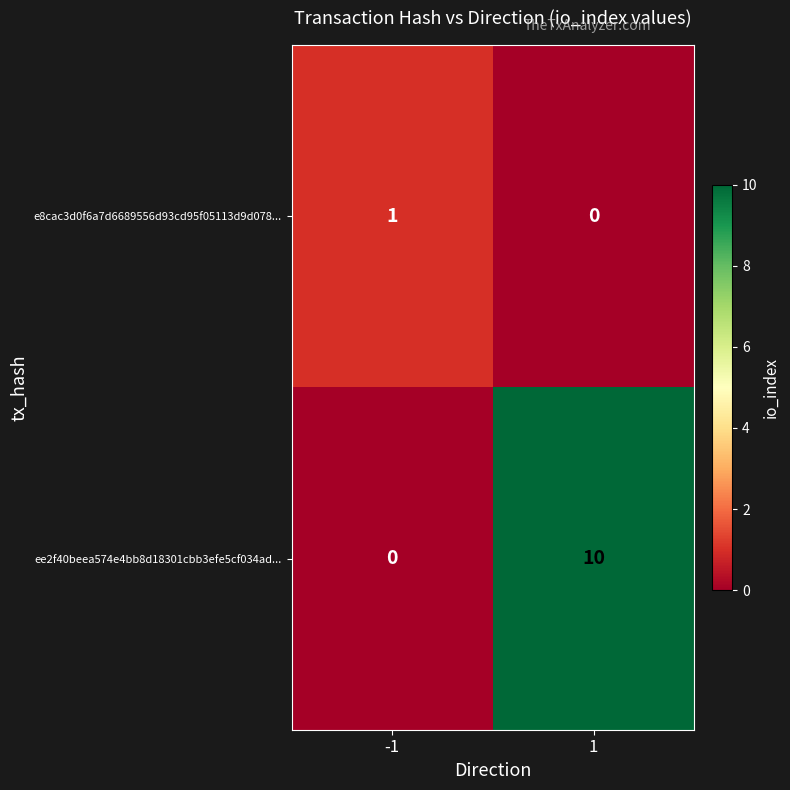

Which series has the largest total across all categories?

ee2f40beea574e4bb8d18301cbb3efe5cf034ad...